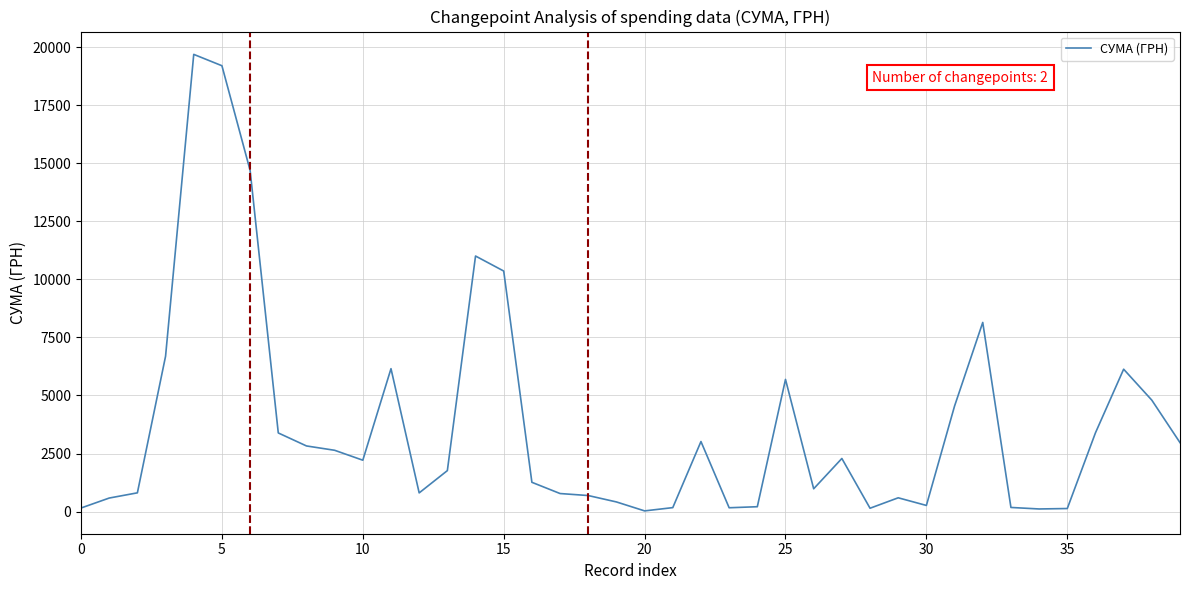

What is the difference between the maximum and minimum values?

19660.1